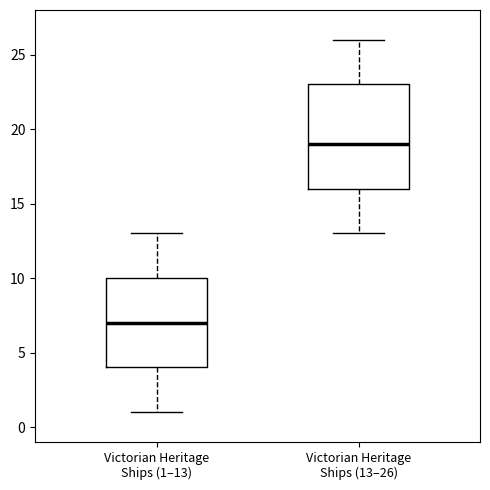

Which box has the highest median line?

Victorian Heritage Ships (13–26)